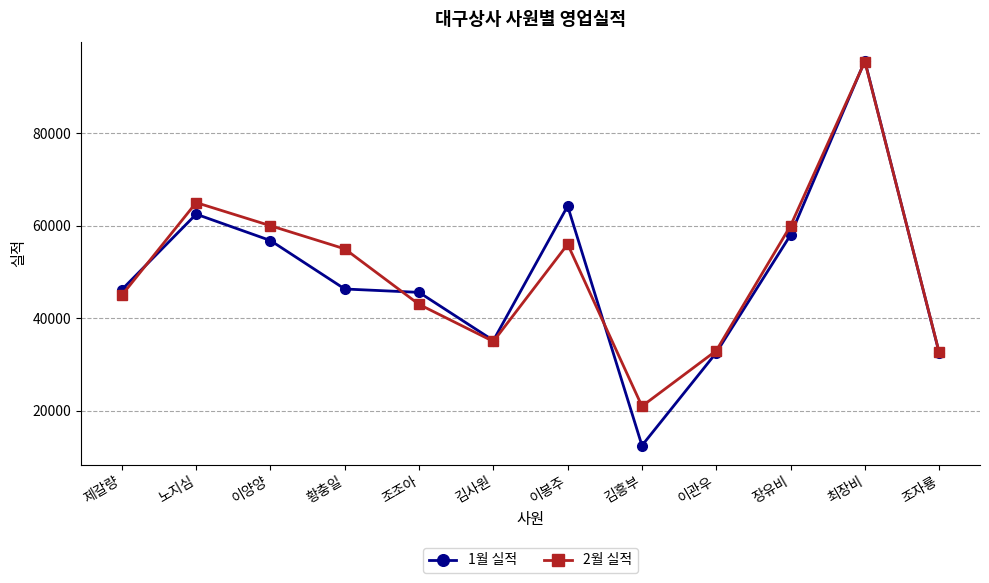

What is the label of the 5th point from the right?

김흥부